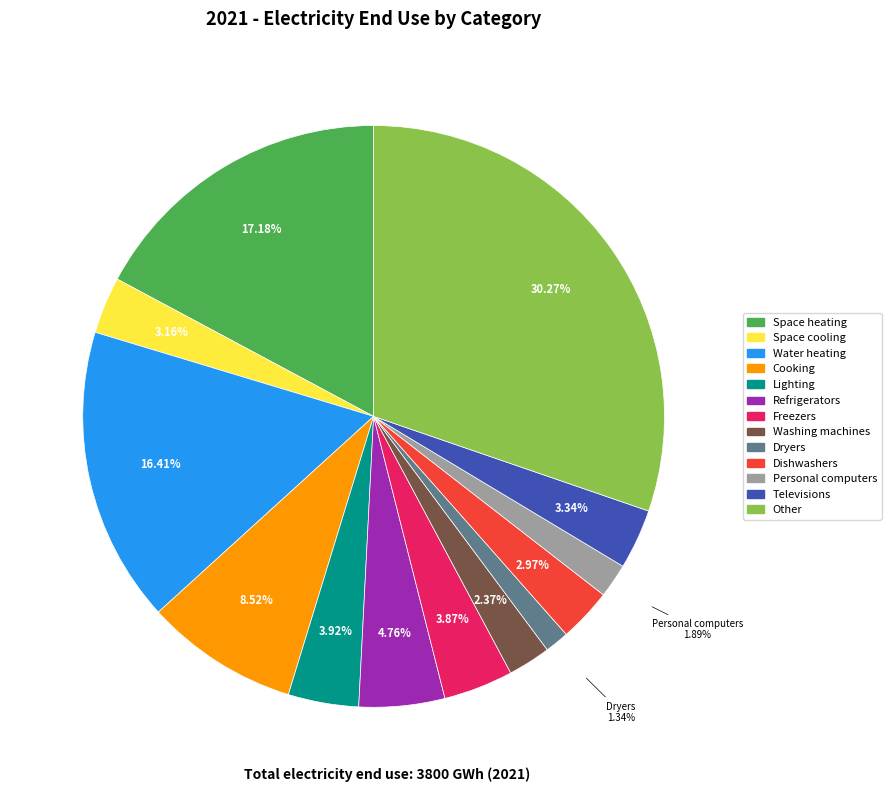

To the nearest percent, what is the average slice percentage?

8%